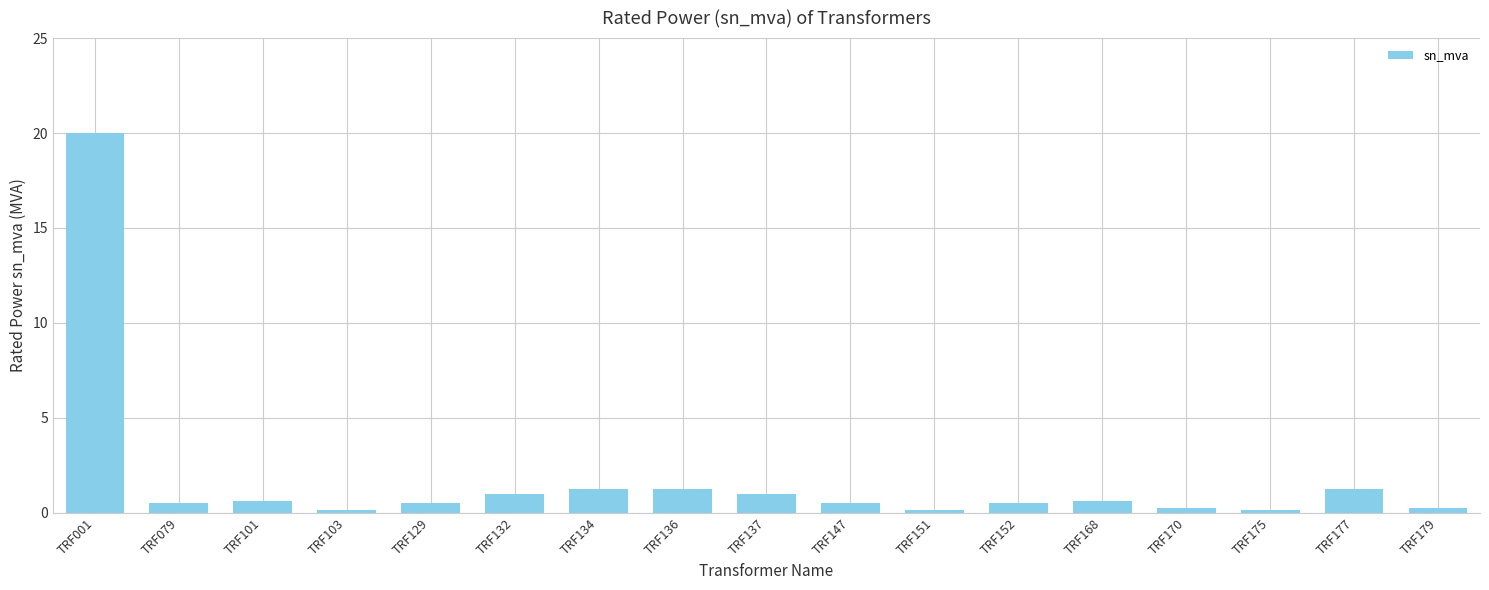

The chart shows a value of 1.2 at TRF134. True or false?

True